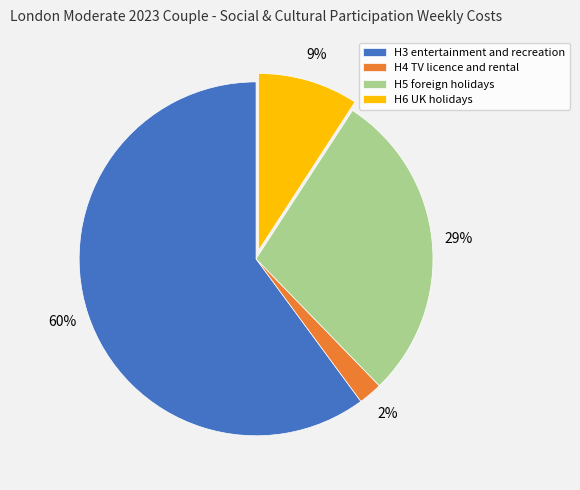

Which slice is the smallest?

H4 TV licence and rental